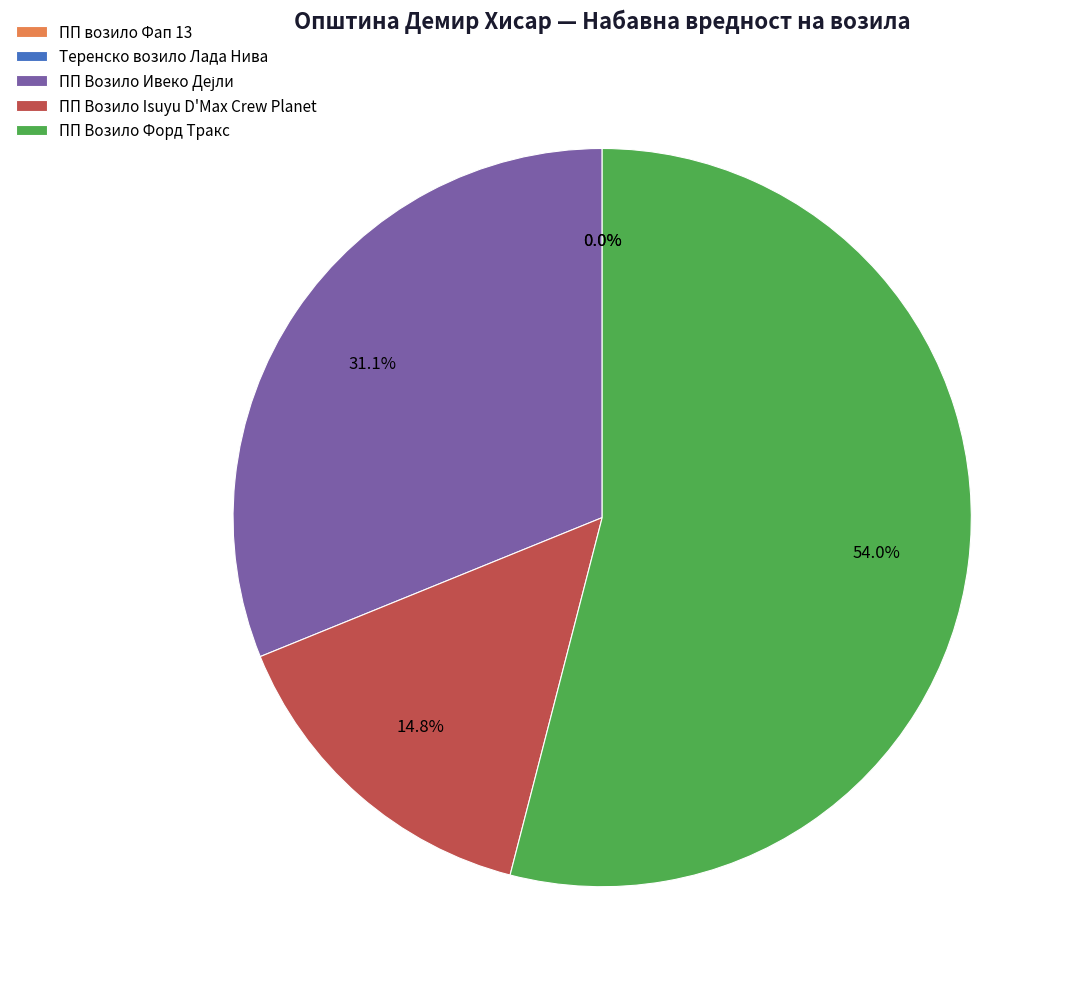

To the nearest percent, what is the average slice percentage?

20%